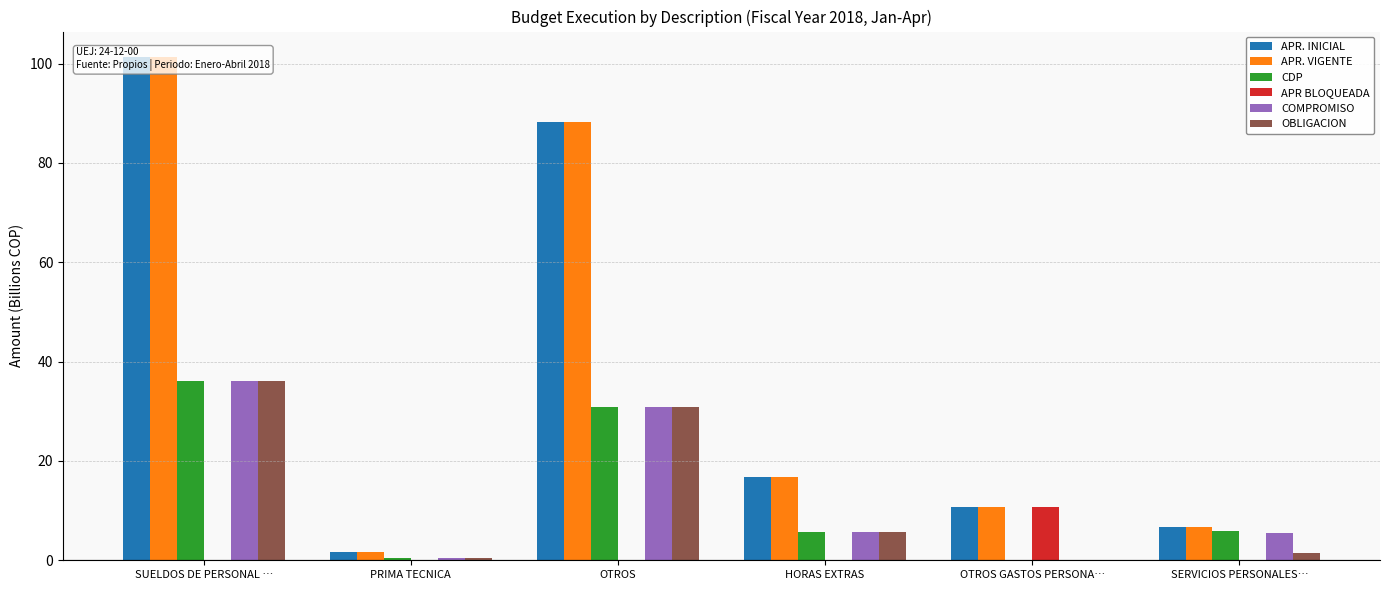

List the labels in order of CDP value, largest first.

SUELDOS DE PERSONAL …, OTROS, SERVICIOS PERSONALES…, HORAS EXTRAS, PRIMA TECNICA, OTROS GASTOS PERSONA…